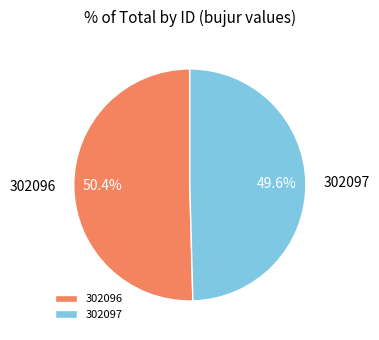

To the nearest percent, what is the combined percentage of 302097 and 302096?

100%